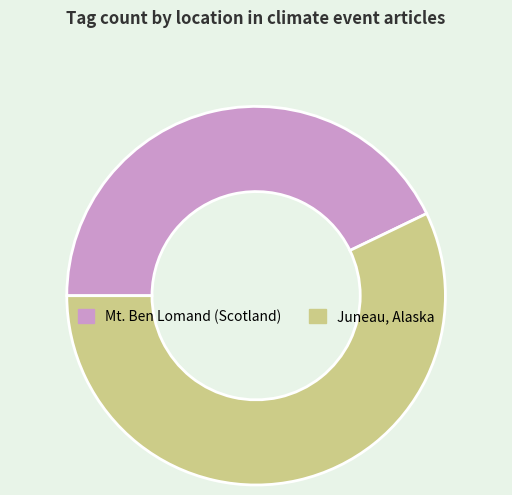

How many slices are in this pie chart?

2